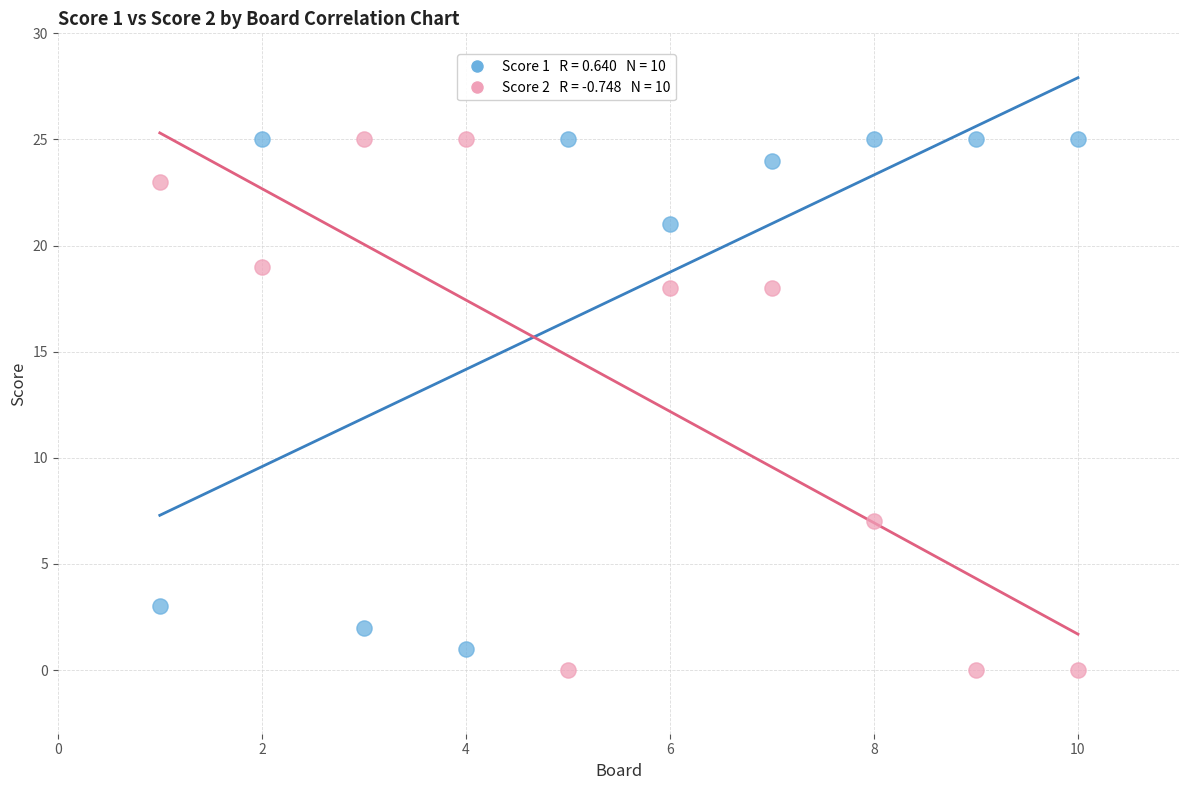

Across all series, what Y value is closest to 12?

7